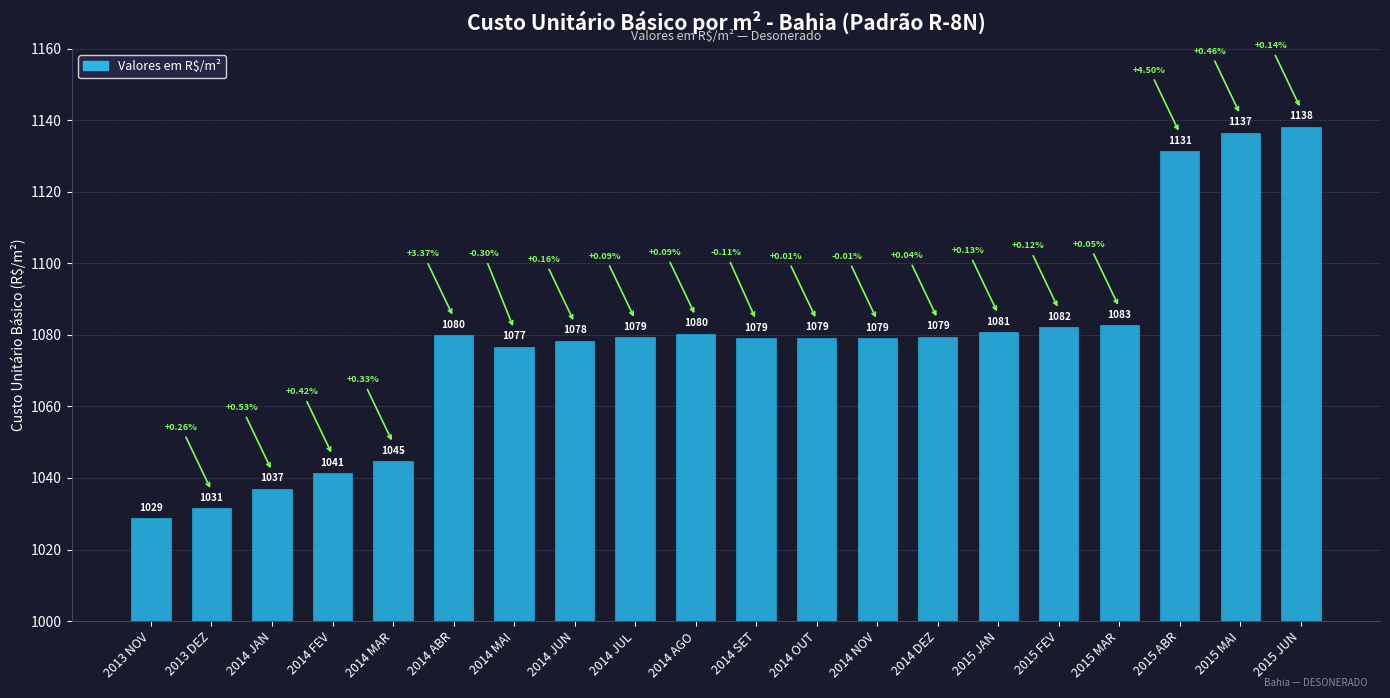

Count the number of categories in the chart.

20